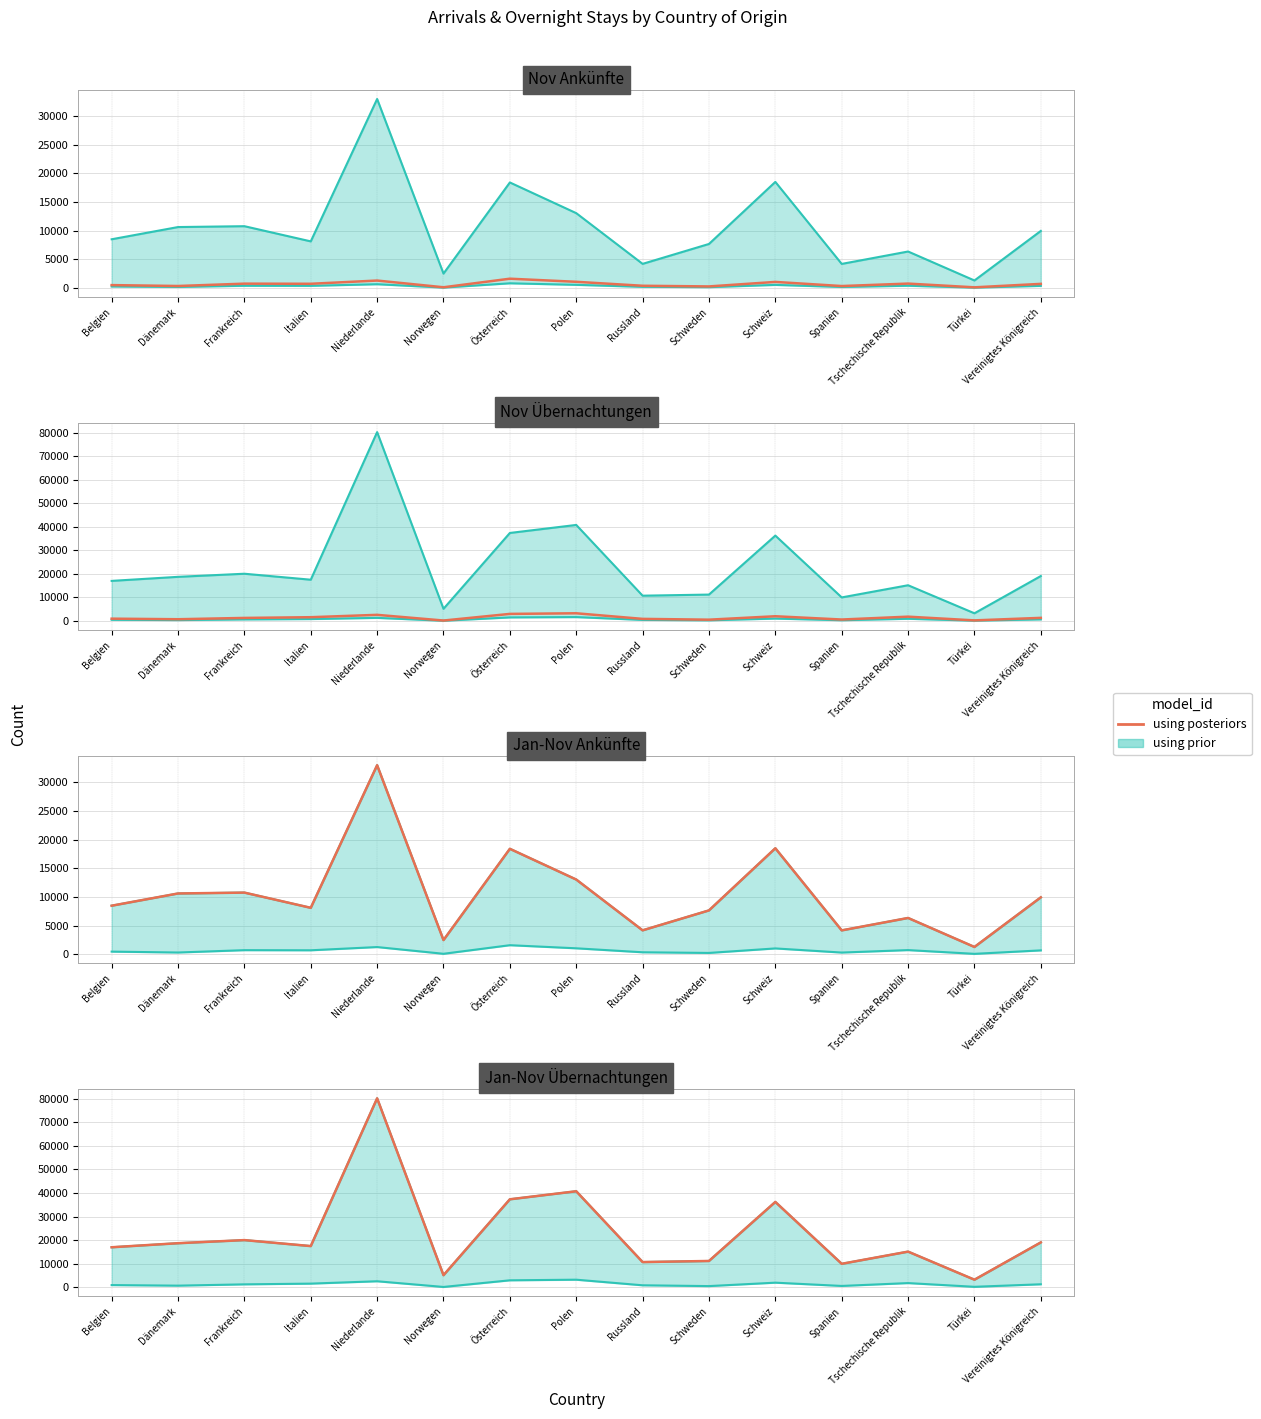

What is the label of the 15th point from the left?

Vereinigtes Königreich